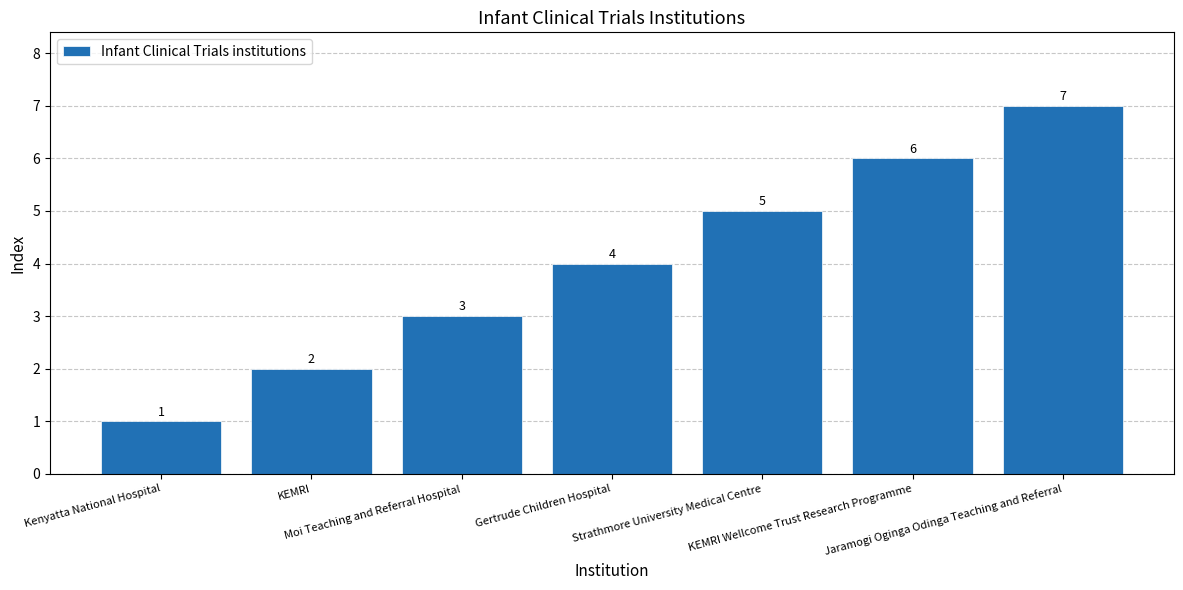

Where is the data nearest to the value 4?

Gertrude Children Hospital